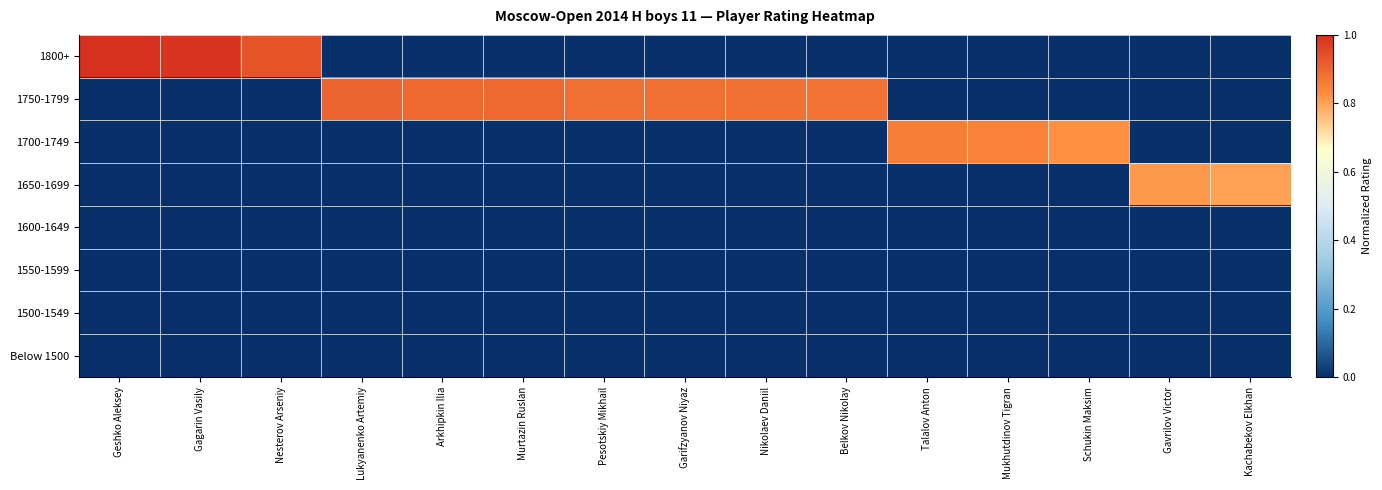

Reading left to right, extract all data points from this chart.

1800+: Geshko Aleksey=1.0	Gagarin Vasily=1.0	Nesterov Arseniy=0.9	Lukyanenko Artemiy=0.0	Arkhipkin Ilia=0.0	Murtazin Ruslan=0.0	Pesotskiy Mikhail=0.0	Garifzyanov Niyaz=0.0	Nikolaev Daniil=0.0	Belkov Nikolay=0.0	Talalov Anton=0.0	Mukhutdinov Tigran=0.0	Schukin Maksim=0.0	Gavrilov Victor=0.0	Kachabekov Elkhan=0.0
1750-1799: Geshko Aleksey=0.0	Gagarin Vasily=0.0	Nesterov Arseniy=0.0	Lukyanenko Artemiy=0.9	Arkhipkin Ilia=0.9	Murtazin Ruslan=0.9	Pesotskiy Mikhail=0.9	Garifzyanov Niyaz=0.9	Nikolaev Daniil=0.9	Belkov Nikolay=0.9	Talalov Anton=0.0	Mukhutdinov Tigran=0.0	Schukin Maksim=0.0	Gavrilov Victor=0.0	Kachabekov Elkhan=0.0
1700-1749: Geshko Aleksey=0.0	Gagarin Vasily=0.0	Nesterov Arseniy=0.0	Lukyanenko Artemiy=0.0	Arkhipkin Ilia=0.0	Murtazin Ruslan=0.0	Pesotskiy Mikhail=0.0	Garifzyanov Niyaz=0.0	Nikolaev Daniil=0.0	Belkov Nikolay=0.0	Talalov Anton=0.9	Mukhutdinov Tigran=0.8	Schukin Maksim=0.8	Gavrilov Victor=0.0	Kachabekov Elkhan=0.0
1650-1699: Geshko Aleksey=0.0	Gagarin Vasily=0.0	Nesterov Arseniy=0.0	Lukyanenko Artemiy=0.0	Arkhipkin Ilia=0.0	Murtazin Ruslan=0.0	Pesotskiy Mikhail=0.0	Garifzyanov Niyaz=0.0	Nikolaev Daniil=0.0	Belkov Nikolay=0.0	Talalov Anton=0.0	Mukhutdinov Tigran=0.0	Schukin Maksim=0.0	Gavrilov Victor=0.8	Kachabekov Elkhan=0.8
1600-1649: Geshko Aleksey=0.0	Gagarin Vasily=0.0	Nesterov Arseniy=0.0	Lukyanenko Artemiy=0.0	Arkhipkin Ilia=0.0	Murtazin Ruslan=0.0	Pesotskiy Mikhail=0.0	Garifzyanov Niyaz=0.0	Nikolaev Daniil=0.0	Belkov Nikolay=0.0	Talalov Anton=0.0	Mukhutdinov Tigran=0.0	Schukin Maksim=0.0	Gavrilov Victor=0.0	Kachabekov Elkhan=0.0
1550-1599: Geshko Aleksey=0.0	Gagarin Vasily=0.0	Nesterov Arseniy=0.0	Lukyanenko Artemiy=0.0	Arkhipkin Ilia=0.0	Murtazin Ruslan=0.0	Pesotskiy Mikhail=0.0	Garifzyanov Niyaz=0.0	Nikolaev Daniil=0.0	Belkov Nikolay=0.0	Talalov Anton=0.0	Mukhutdinov Tigran=0.0	Schukin Maksim=0.0	Gavrilov Victor=0.0	Kachabekov Elkhan=0.0
1500-1549: Geshko Aleksey=0.0	Gagarin Vasily=0.0	Nesterov Arseniy=0.0	Lukyanenko Artemiy=0.0	Arkhipkin Ilia=0.0	Murtazin Ruslan=0.0	Pesotskiy Mikhail=0.0	Garifzyanov Niyaz=0.0	Nikolaev Daniil=0.0	Belkov Nikolay=0.0	Talalov Anton=0.0	Mukhutdinov Tigran=0.0	Schukin Maksim=0.0	Gavrilov Victor=0.0	Kachabekov Elkhan=0.0
Below 1500: Geshko Aleksey=0.0	Gagarin Vasily=0.0	Nesterov Arseniy=0.0	Lukyanenko Artemiy=0.0	Arkhipkin Ilia=0.0	Murtazin Ruslan=0.0	Pesotskiy Mikhail=0.0	Garifzyanov Niyaz=0.0	Nikolaev Daniil=0.0	Belkov Nikolay=0.0	Talalov Anton=0.0	Mukhutdinov Tigran=0.0	Schukin Maksim=0.0	Gavrilov Victor=0.0	Kachabekov Elkhan=0.0